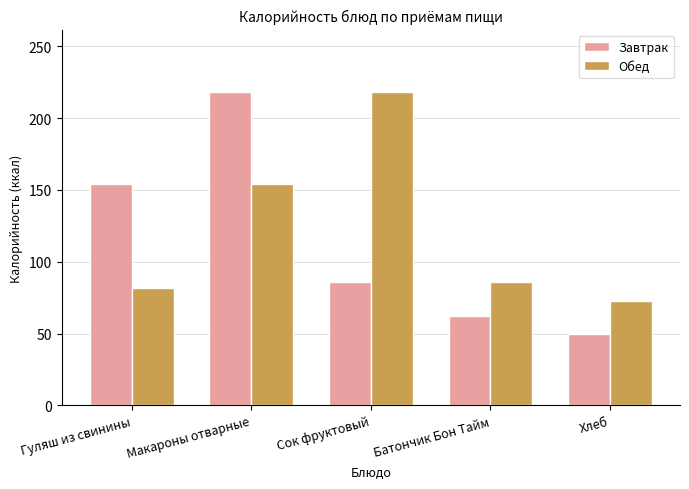

Where is Обед nearest to the value 145?

Макароны отварные